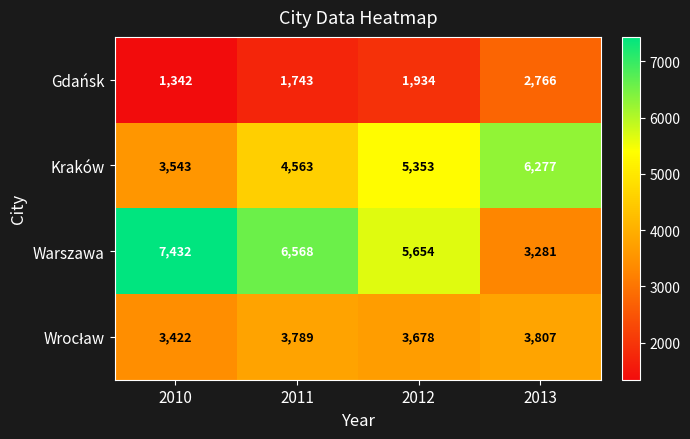

At which category is the sum across all series the highest?

2011